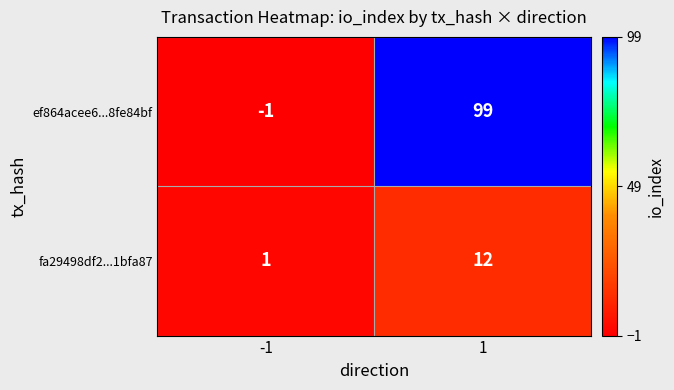

What is the difference between the fa29498df2...1bfa87 values at 1 and -1?

11